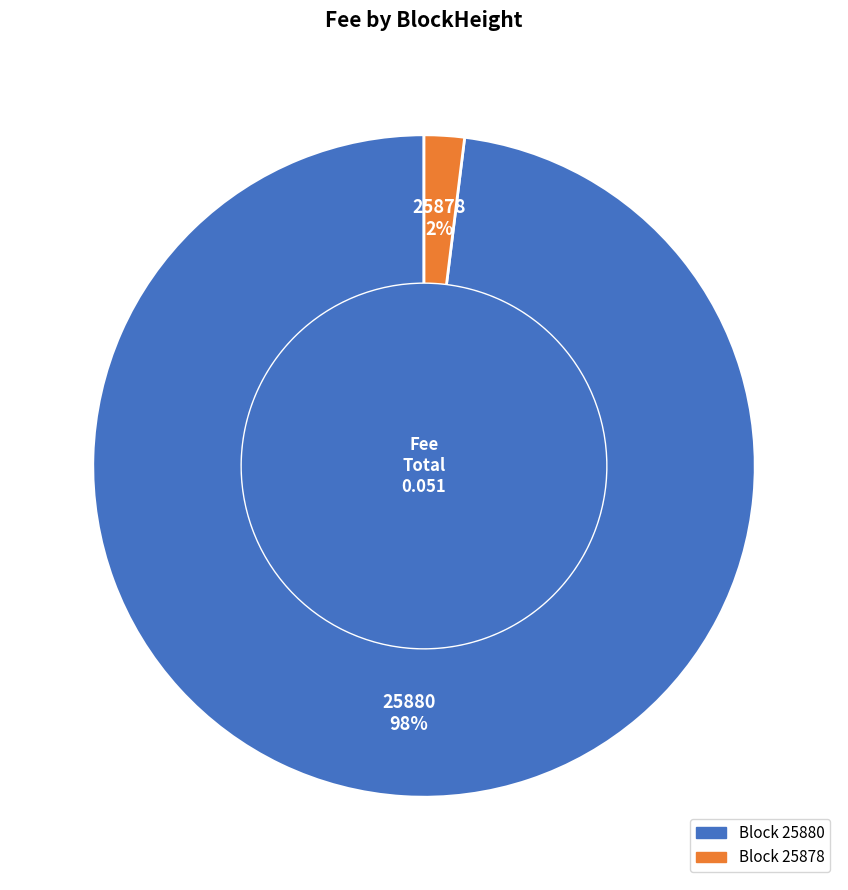

Does any single category account for the majority?

Yes